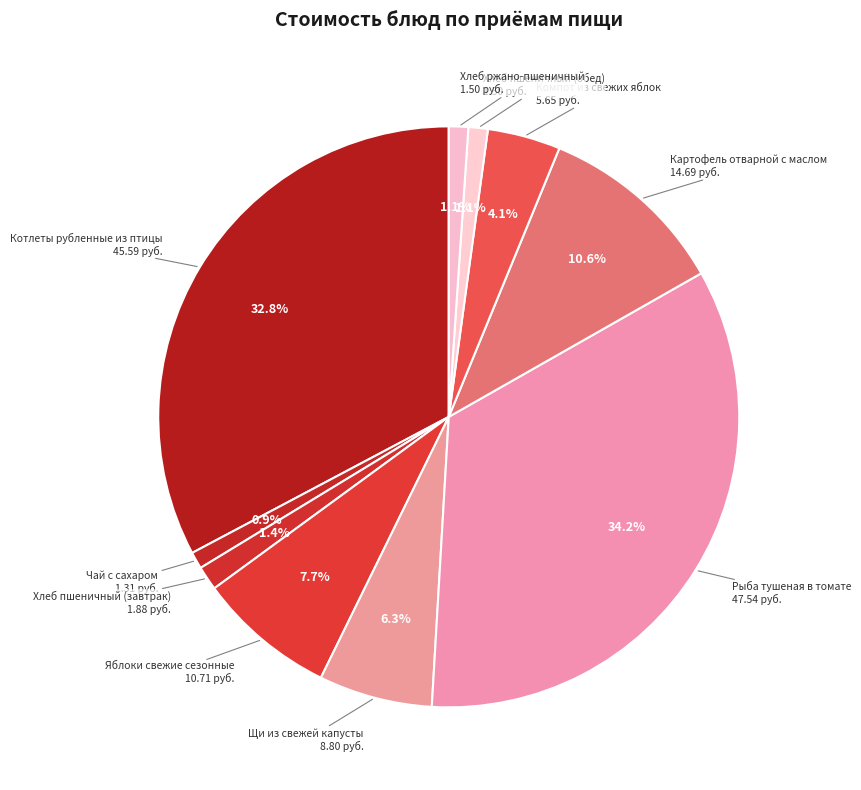

How many slices are in this pie chart?

10